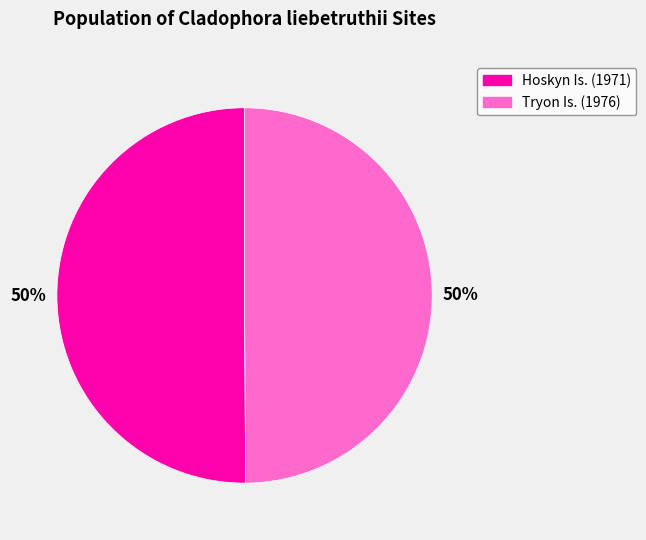

Is the sum of Tryon Is. (1976) and Hoskyn Is. (1971) greater than half?

Yes